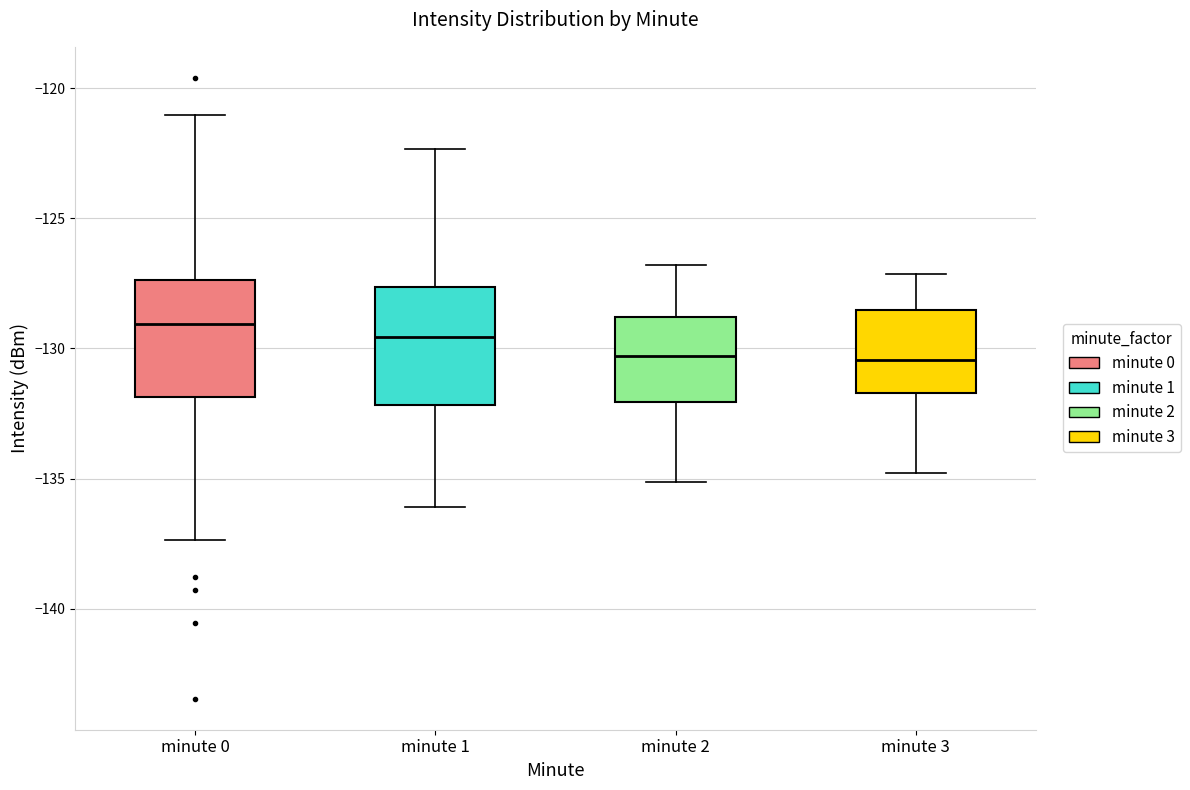

Where does the median line of the box for minute 2 sit on the y-axis? The values are not printed on the chart, so give them approximately, as read against the axis.

-130.5